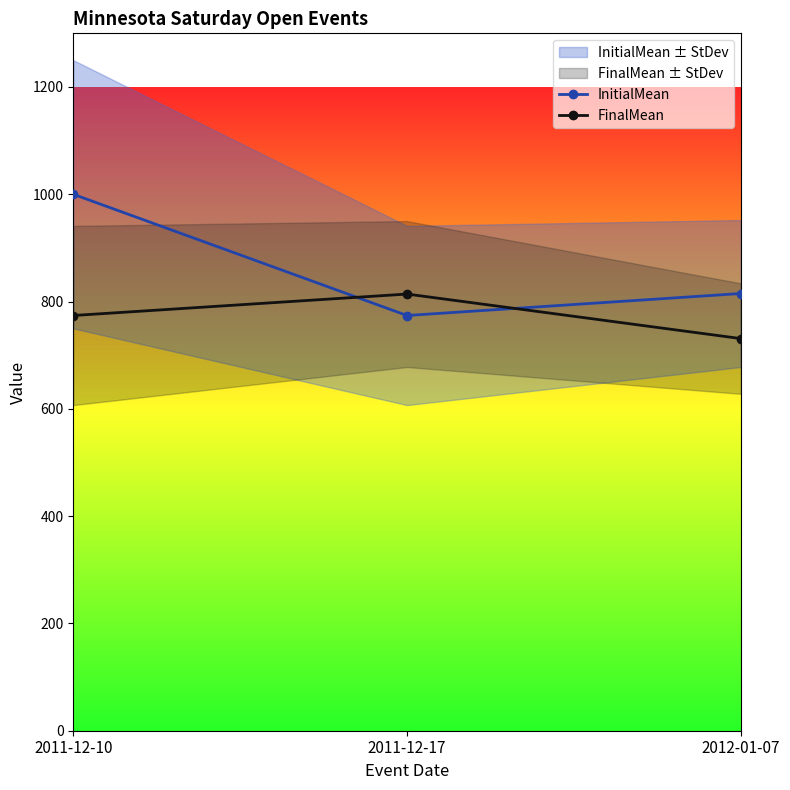

At how many categories does at least one series exceed 832?

1